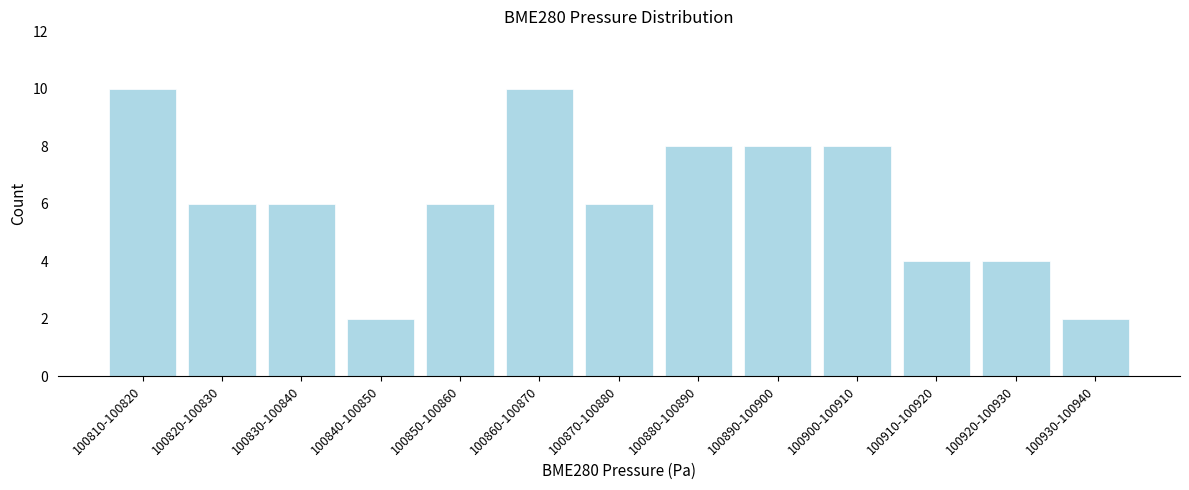

Reading right to left, transcribe all the data shown in this chart.

2	4	4	8	8	8	6	10	6	2	6	6	10